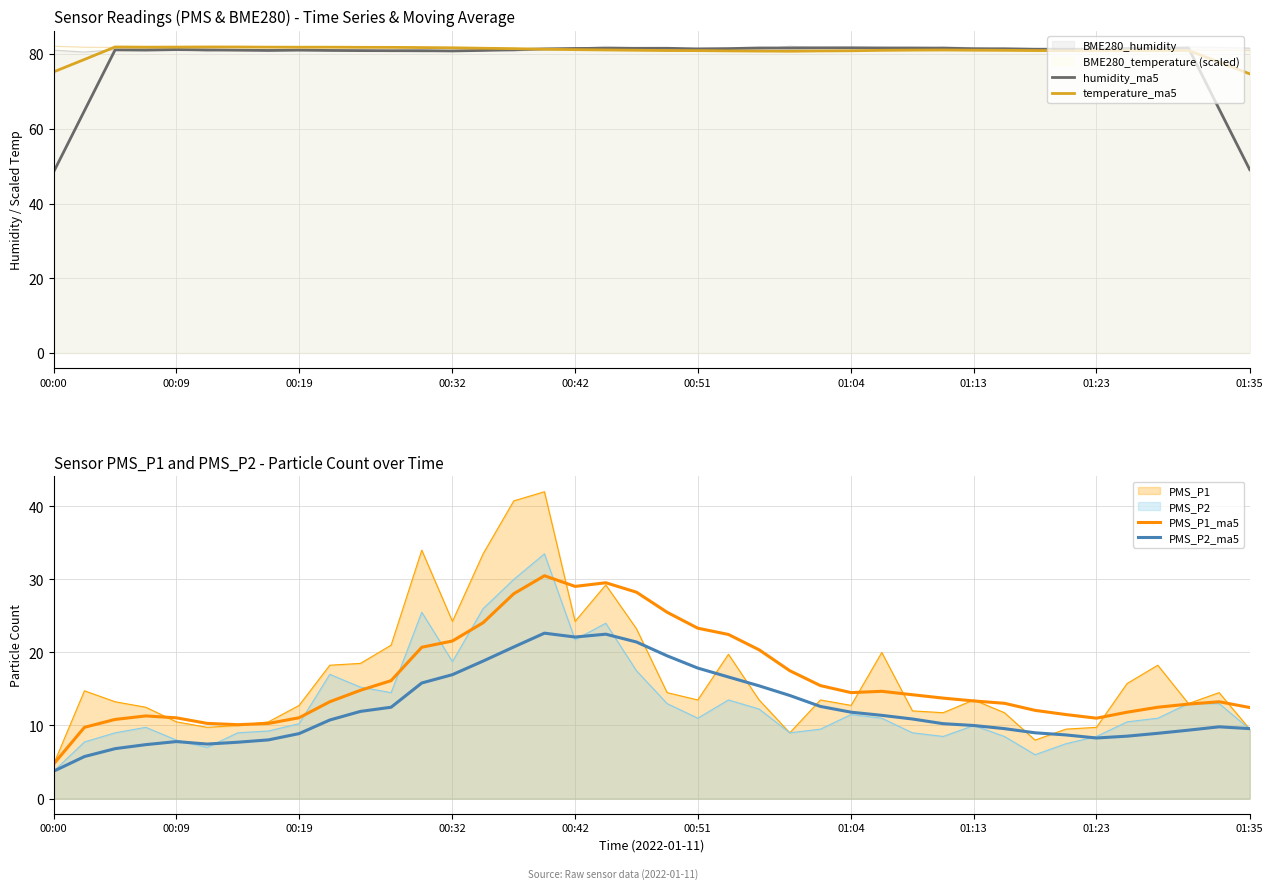

What is the average value of the PMS_P1_ma5 series?

16.3